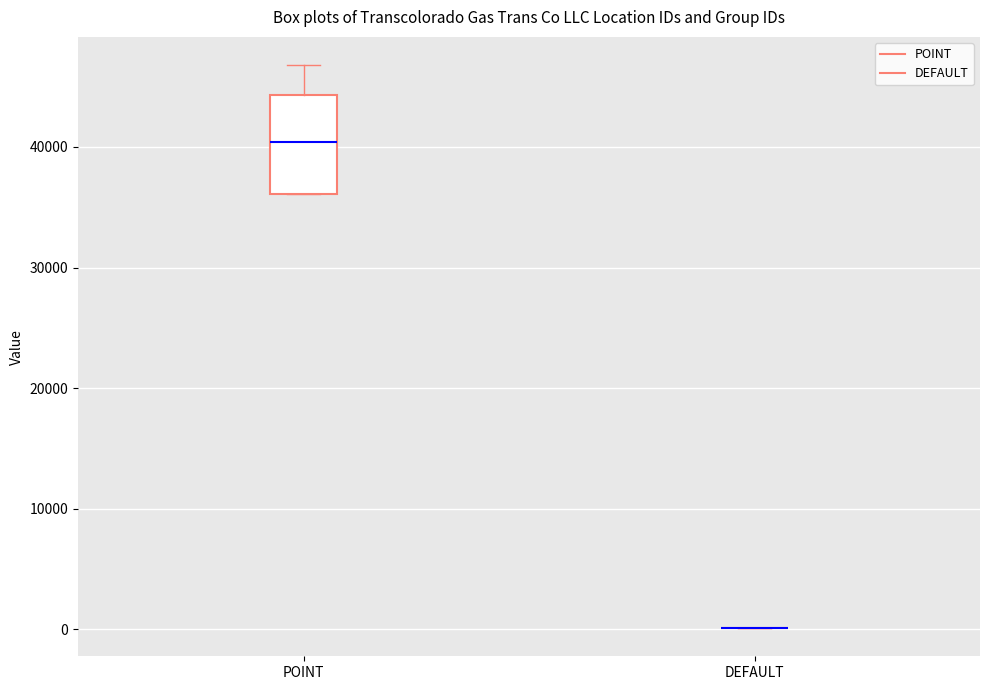

Where is the lower edge of the box for POINT on the y-axis? The values are not printed on the chart, so give them approximately, as read against the axis.

36000